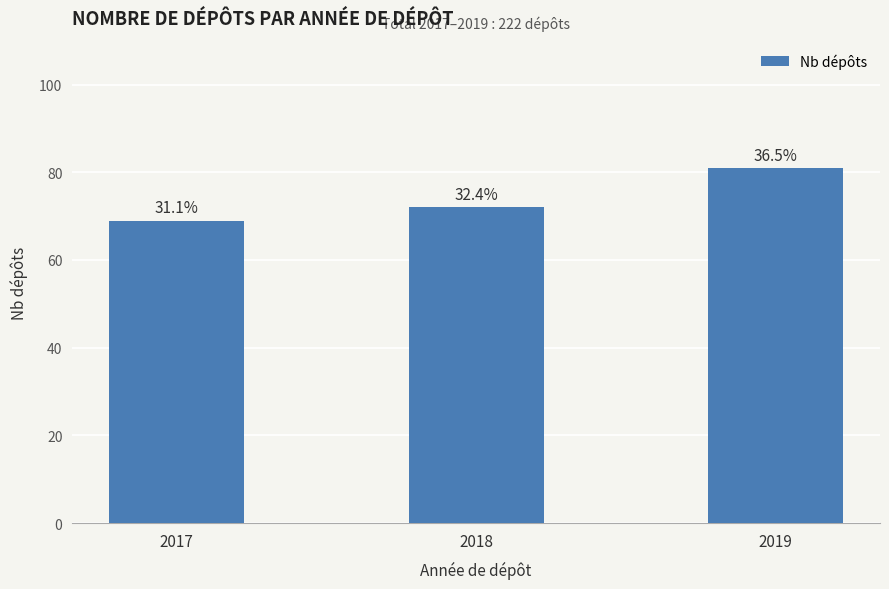

The chart shows a value of 69 at 2017. True or false?

True